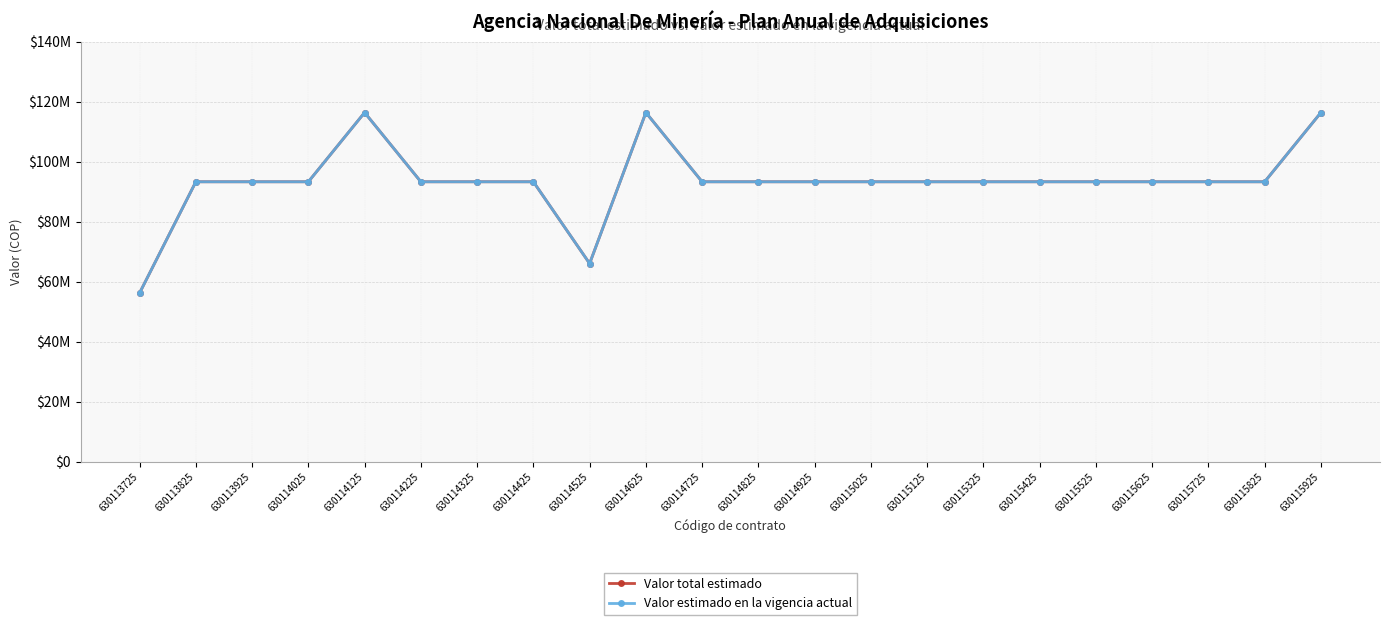

Does the chart have visible grid lines?

Yes